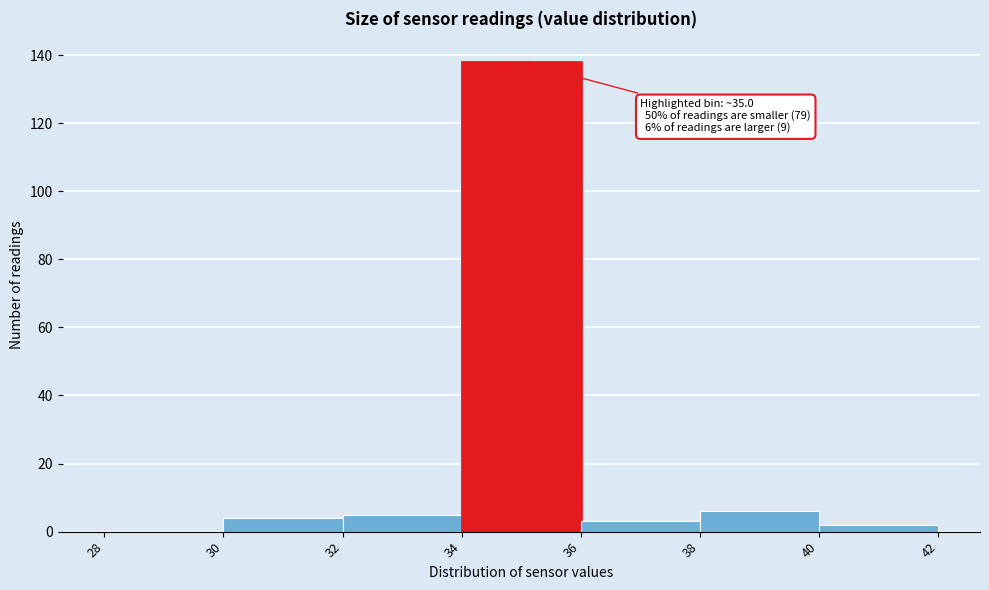

Over which range of the x-axis is the bar tallest?

34 to 36